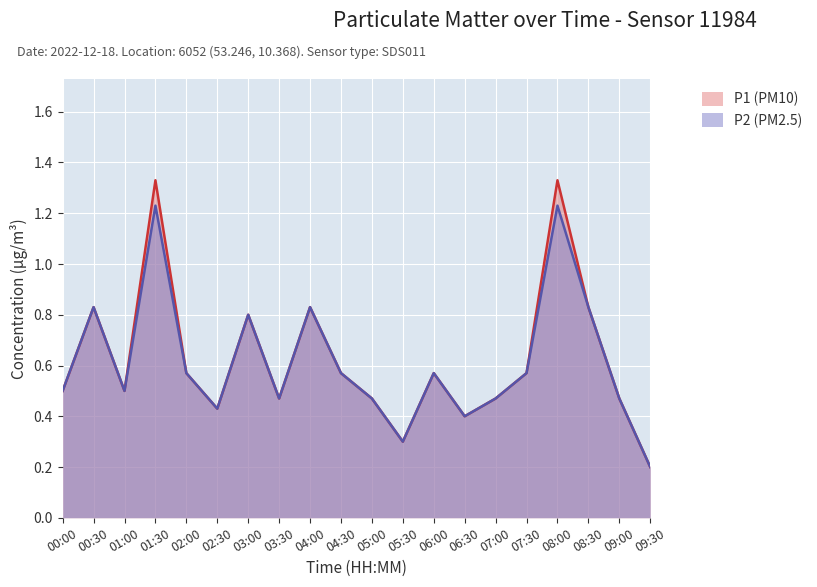

What is the greatest value displayed?

1.3